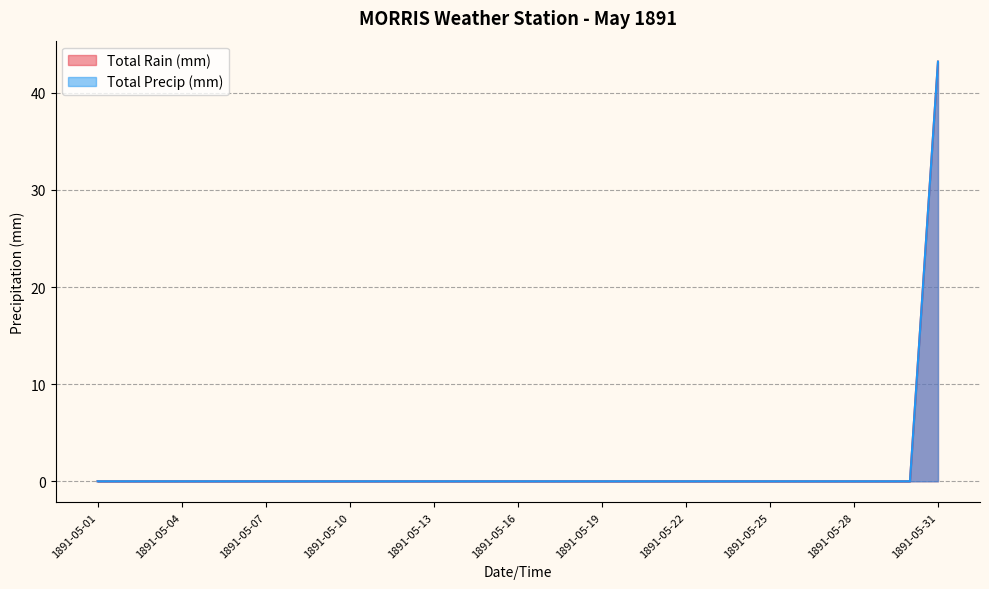

Reading left to right, extract all data points from this chart.

Total Rain (mm): 1891-05-01=0.0	1891-05-02=0.0	1891-05-03=0.0	1891-05-04=0.0	1891-05-05=0.0	1891-05-06=0.0	1891-05-07=0.0	1891-05-08=0.0	1891-05-09=0.0	1891-05-10=0.0	1891-05-11=0.0	1891-05-12=0.0	1891-05-13=0.0	1891-05-14=0.0	1891-05-15=0.0	1891-05-16=0.0	1891-05-17=0.0	1891-05-18=0.0	1891-05-19=0.0	1891-05-20=0.0	1891-05-21=0.0	1891-05-22=0.0	1891-05-23=0.0	1891-05-24=0.0	1891-05-25=0.0	1891-05-26=0.0	1891-05-27=0.0	1891-05-28=0.0	1891-05-29=0.0	1891-05-30=0.0	1891-05-31=43.2
Total Precip (mm): 1891-05-01=0.0	1891-05-02=0.0	1891-05-03=0.0	1891-05-04=0.0	1891-05-05=0.0	1891-05-06=0.0	1891-05-07=0.0	1891-05-08=0.0	1891-05-09=0.0	1891-05-10=0.0	1891-05-11=0.0	1891-05-12=0.0	1891-05-13=0.0	1891-05-14=0.0	1891-05-15=0.0	1891-05-16=0.0	1891-05-17=0.0	1891-05-18=0.0	1891-05-19=0.0	1891-05-20=0.0	1891-05-21=0.0	1891-05-22=0.0	1891-05-23=0.0	1891-05-24=0.0	1891-05-25=0.0	1891-05-26=0.0	1891-05-27=0.0	1891-05-28=0.0	1891-05-29=0.0	1891-05-30=0.0	1891-05-31=43.2